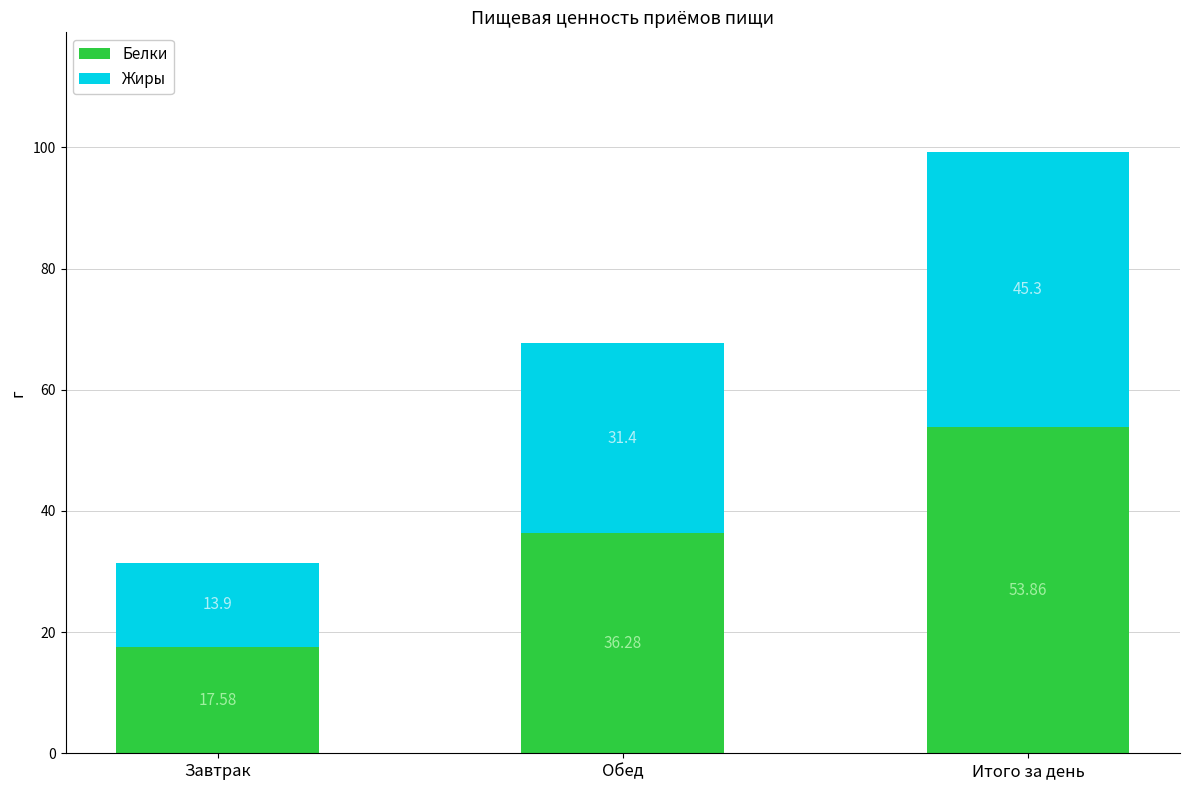

Which category has the highest value in the Белки series?

Итого за день